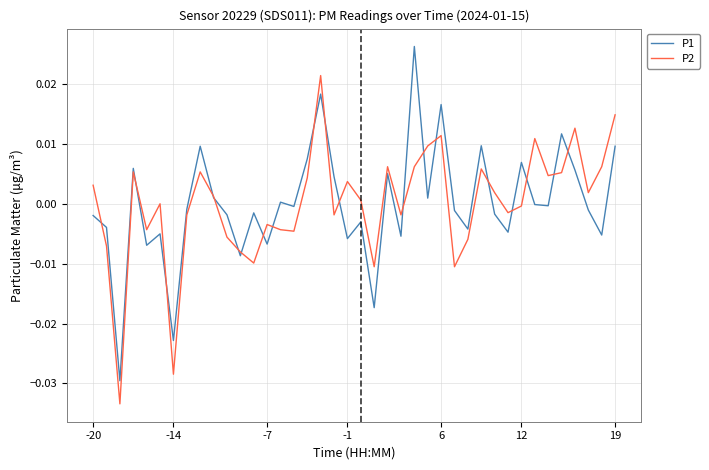

What are all the series names shown in the legend?

P1, P2